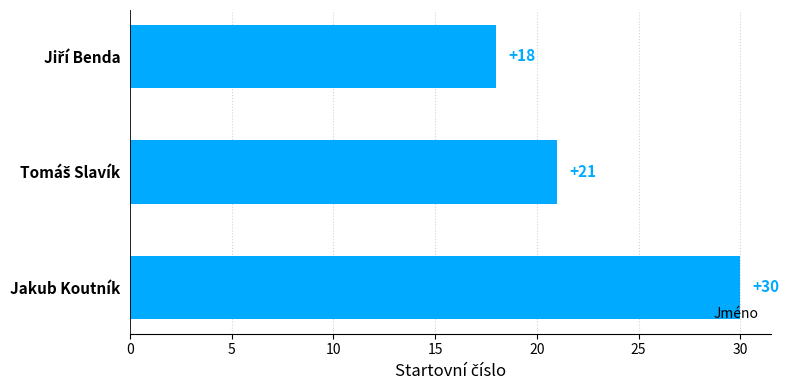

Count the values in the range 18 to 30.

3